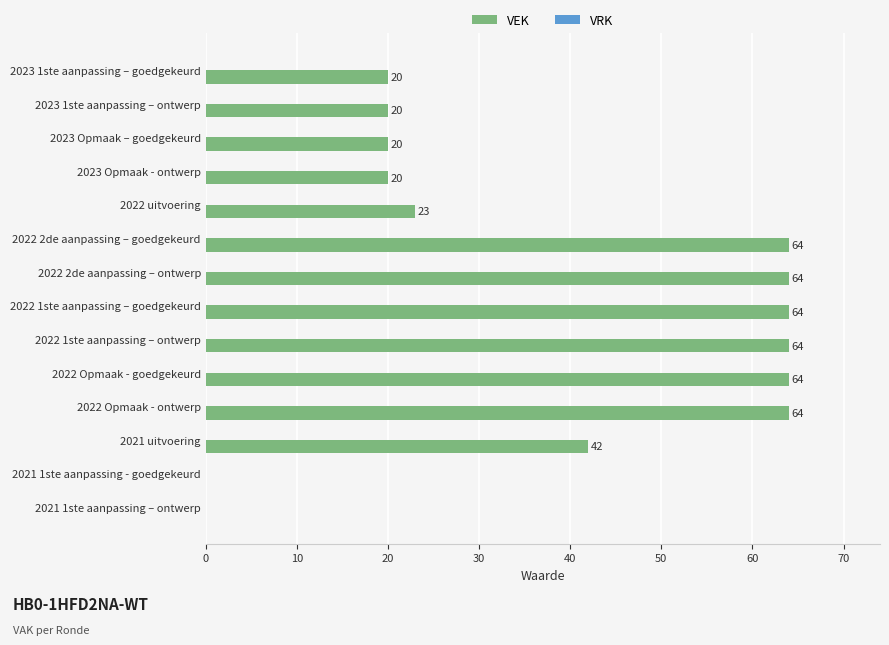

Reading top to bottom, what are all the values shown in this chart?

2023 1ste aanpassing – goedgekeurd=20	2023 1ste aanpassing – ontwerp=20	2023 Opmaak – goedgekeurd=20	2023 Opmaak - ontwerp=20	2022 uitvoering=23	2022 2de aanpassing – goedgekeurd=64	2022 2de aanpassing – ontwerp=64	2022 1ste aanpassing – goedgekeurd=64	2022 1ste aanpassing – ontwerp=64	2022 Opmaak - goedgekeurd=64	2022 Opmaak - ontwerp=64	2021 uitvoering=42	2021 1ste aanpassing - goedgekeurd=0	2021 1ste aanpassing – ontwerp=0